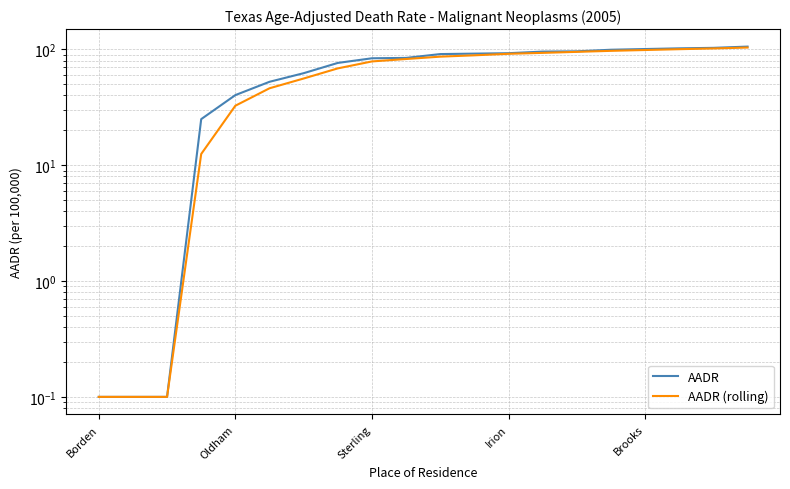

What position from the left is 17?

18